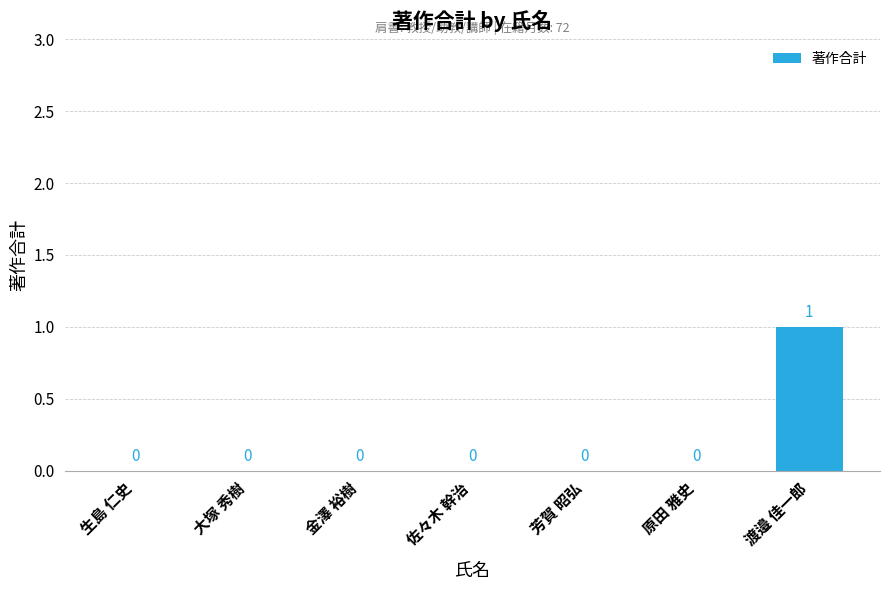

How many values exceed 0?

1